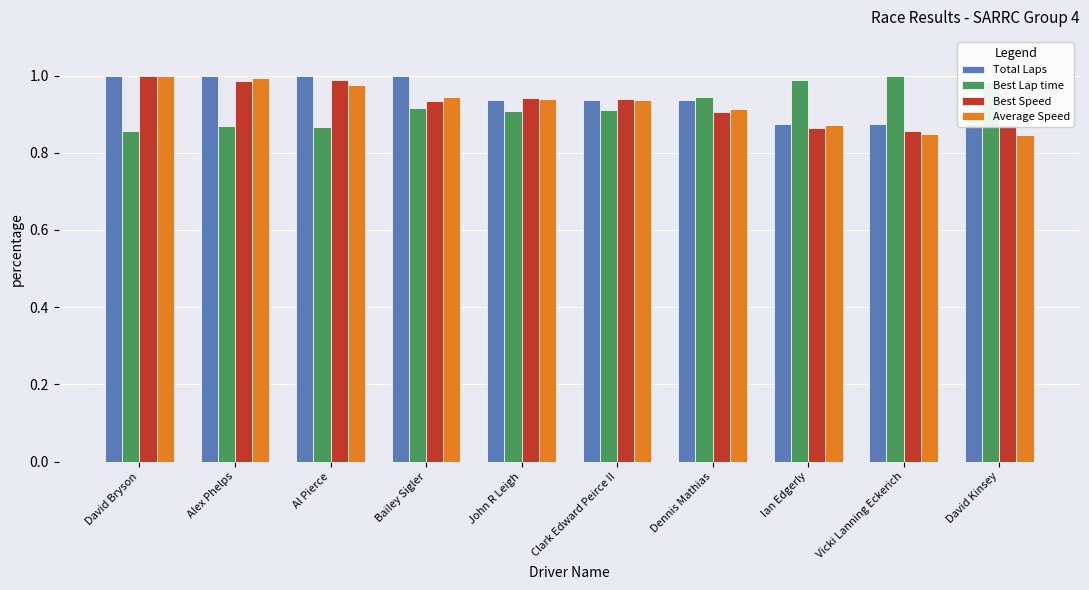

What is the label of the 2nd bar from the left?

Alex Phelps